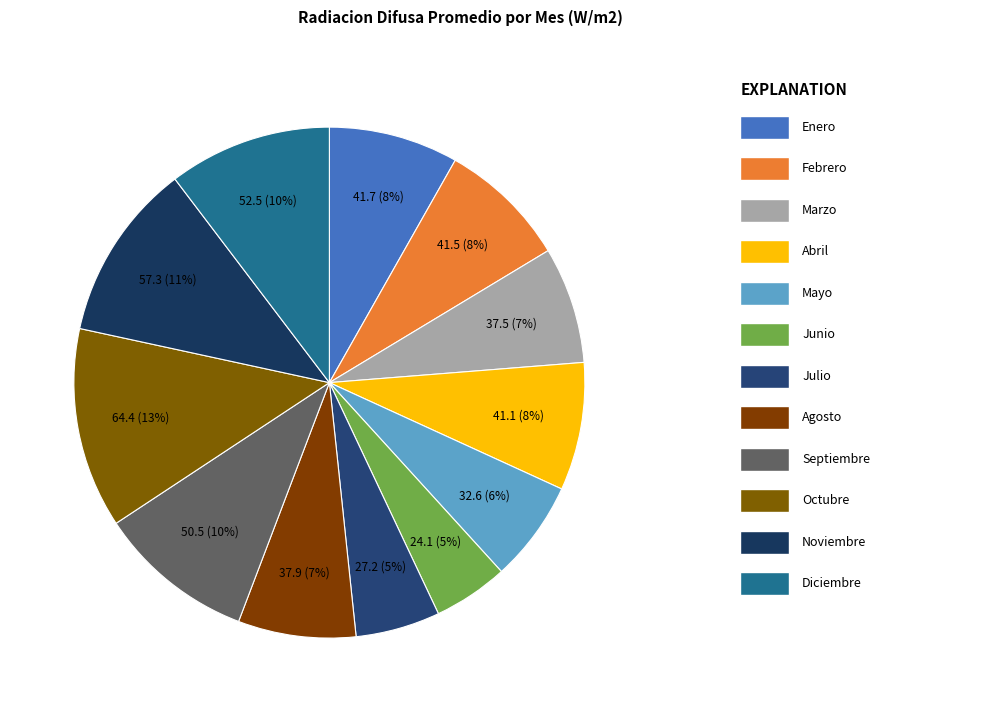

How many slices are in this pie chart?

12